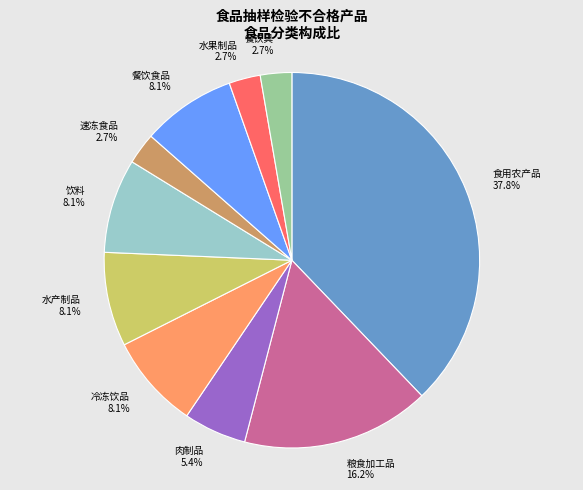

Combined, what portion of the pie is 速冻食品 and 食用农产品?

40.5%